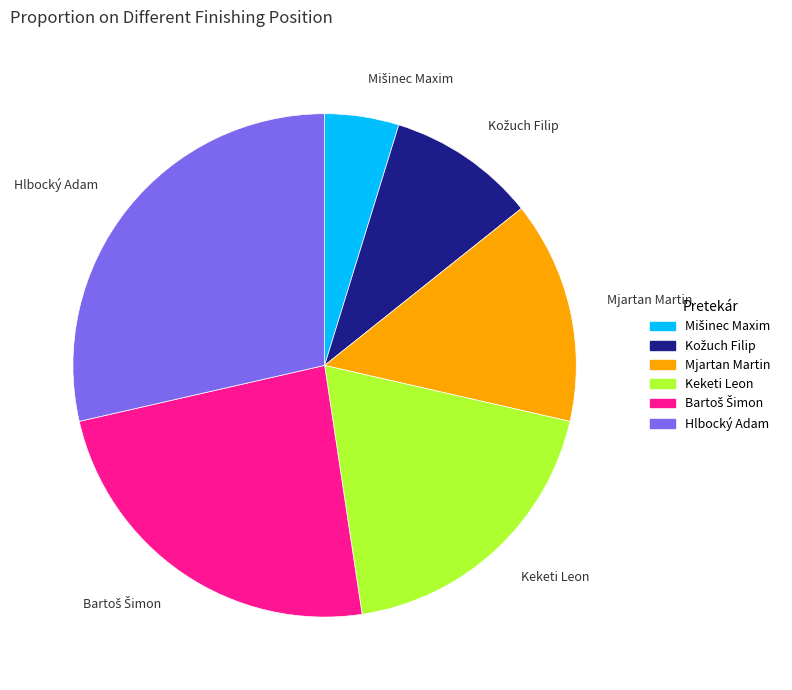

Between Mjartan Martin and Keketi Leon, which is larger?

Keketi Leon